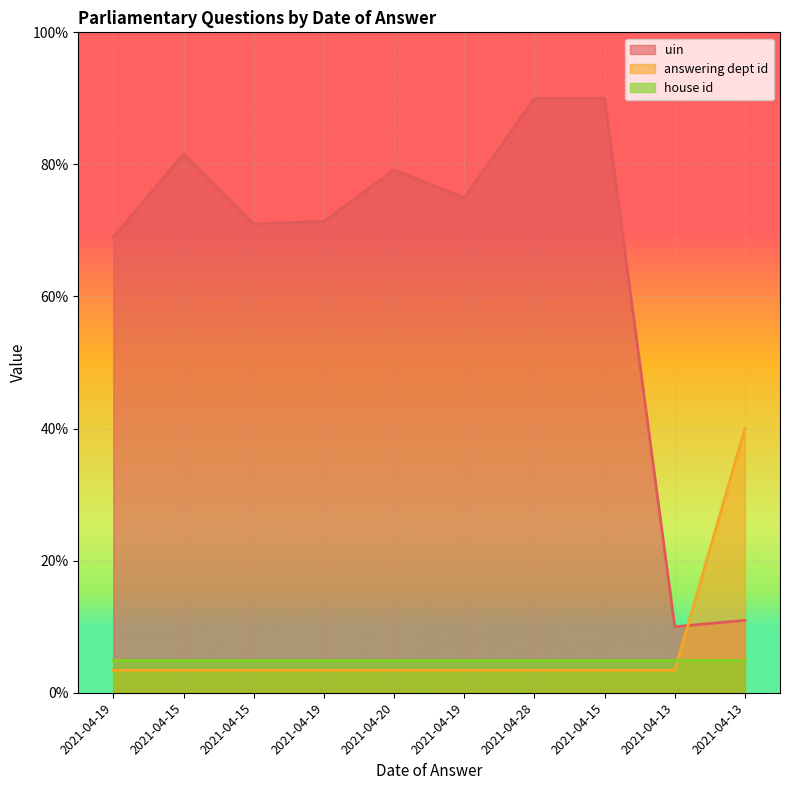

Which label corresponds to the smallest value in the chart?

2021-04-19